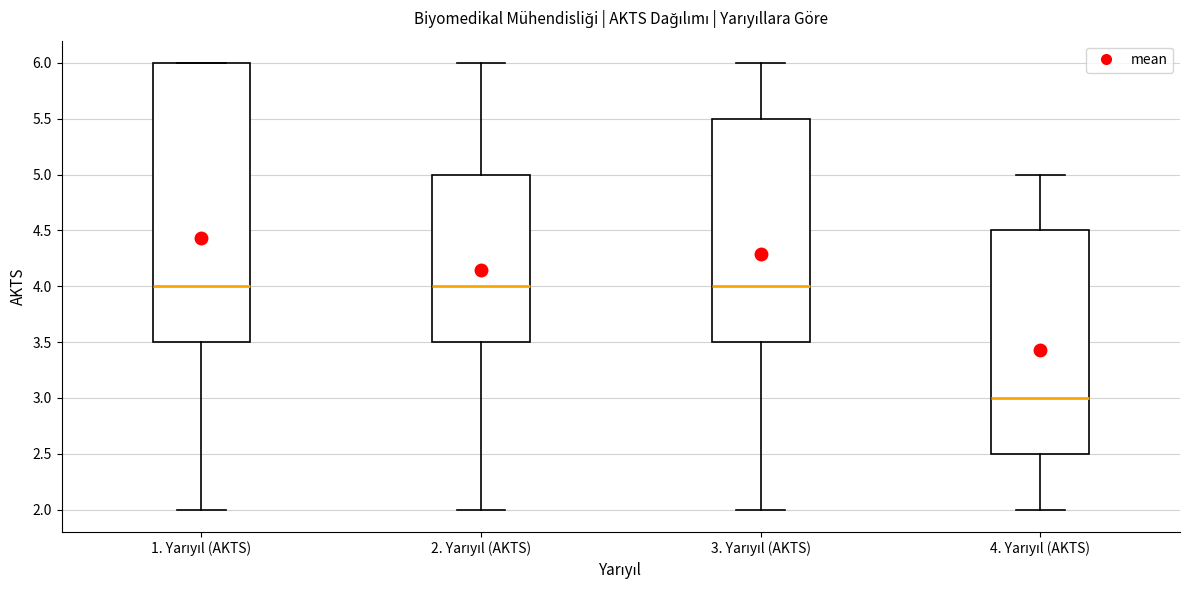

Reading left to right, transcribe this box plot: for each box, give where its median line is, the range the box spans, and where its two whiskers end, as read against the y-axis. The values are not printed on the chart, so give them approximately, as read against the axis.

1. Yarıyıl (AKTS): median 4.0, box 3.5 to 6.0, whiskers 2.0 to 6.0
2. Yarıyıl (AKTS): median 4.0, box 3.5 to 5.0, whiskers 2.0 to 6.0
3. Yarıyıl (AKTS): median 4.0, box 3.5 to 5.5, whiskers 2.0 to 6.0
4. Yarıyıl (AKTS): median 3.0, box 2.5 to 4.5, whiskers 2.0 to 5.0